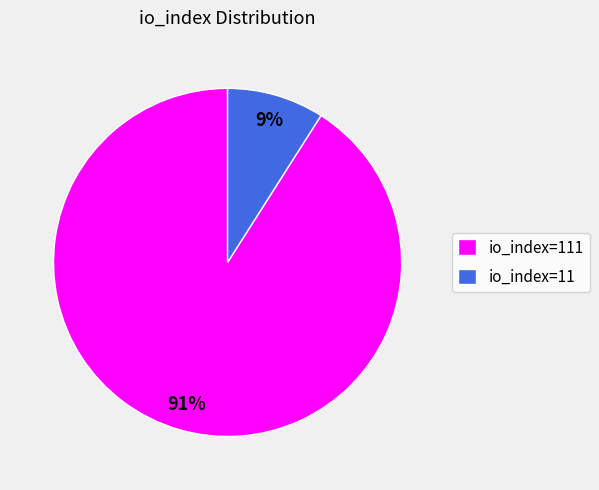

Which slice is the smallest?

io_index=11